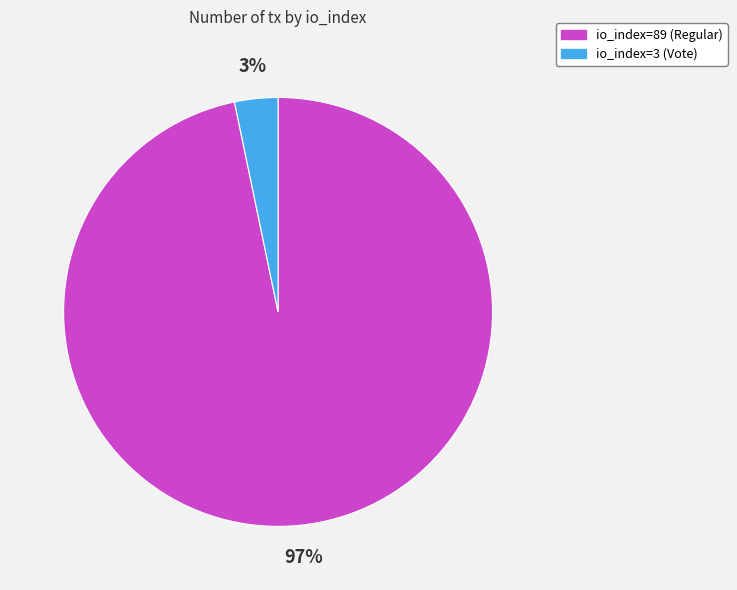

Is it true that io_index=89 (Regular) is 88% of the pie?

False